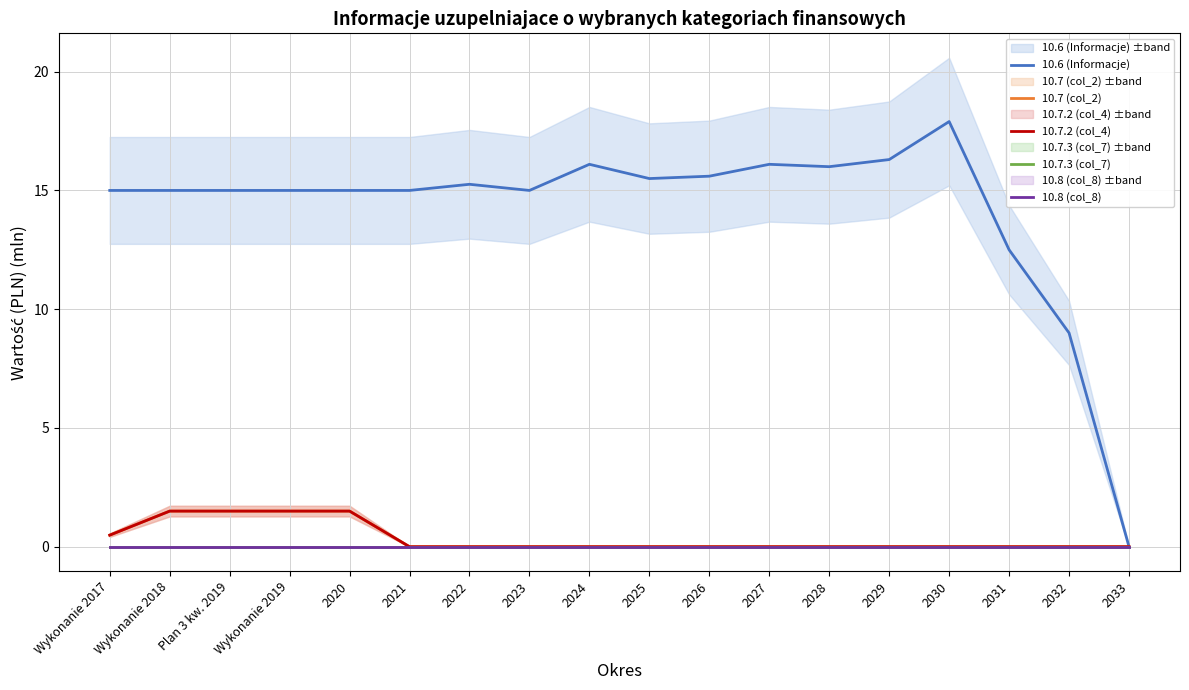

Reading right to left, list all the values displayed in this chart.

10.6 (Informacje): 0.0	9.0	12.5	17.9	16.3	16.0	16.1	15.6	15.5	16.1	15.0	15.3	15.0	15.0	15.0	15.0	15.0	15.0
10.7 (col_2): 0.0	0.0	0.0	0.0	0.0	0.0	0.0	0.0	0.0	0.0	0.0	0.0	0.0	1.5	1.5	1.5	1.5	0.5
10.7.2 (col_4): 0.0	0.0	0.0	0.0	0.0	0.0	0.0	0.0	0.0	0.0	0.0	0.0	0.0	1.5	1.5	1.5	1.5	0.5
10.7.3 (col_7): 0.0	0.0	0.0	0.0	0.0	0.0	0.0	0.0	0.0	0.0	0.0	0.0	0.0	0.0	0.0	0.0	0.0	0.0
10.8 (col_8): 0.0	0.0	0.0	0.0	0.0	0.0	0.0	0.0	0.0	0.0	0.0	0.0	0.0	0.0	0.0	0.0	0.0	0.0